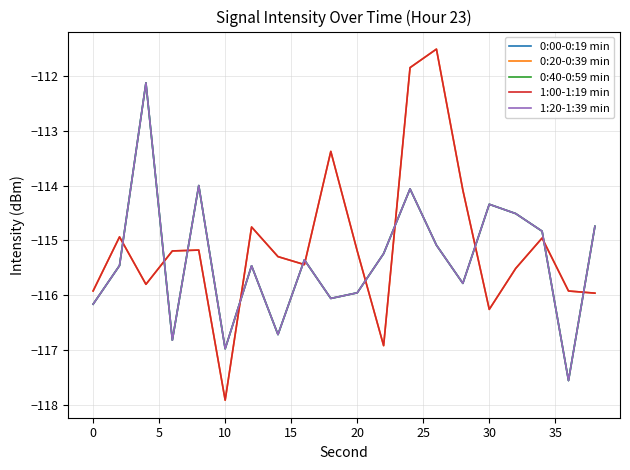

In 1:00-1:19 min, how many points are lower than both neighbors (excluding endpoints)?

5